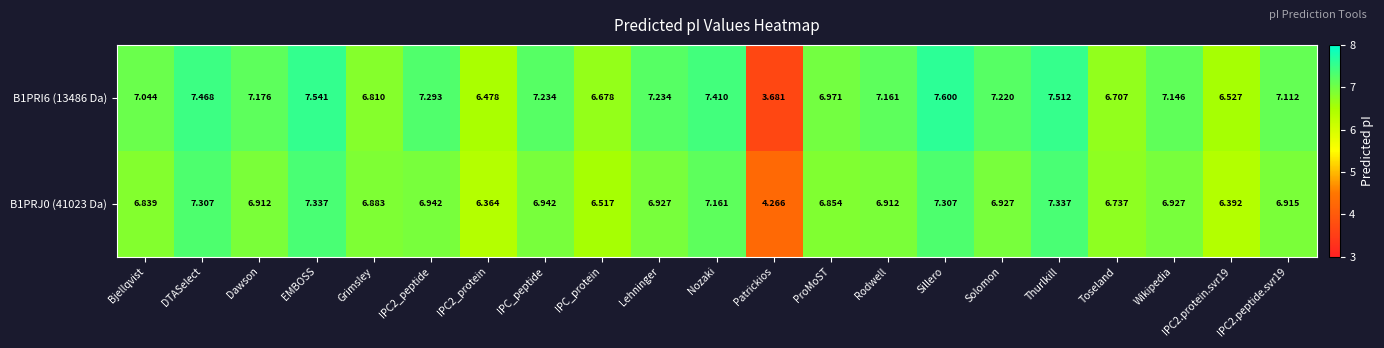

At which category is the sum across all series the highest?

Sillero